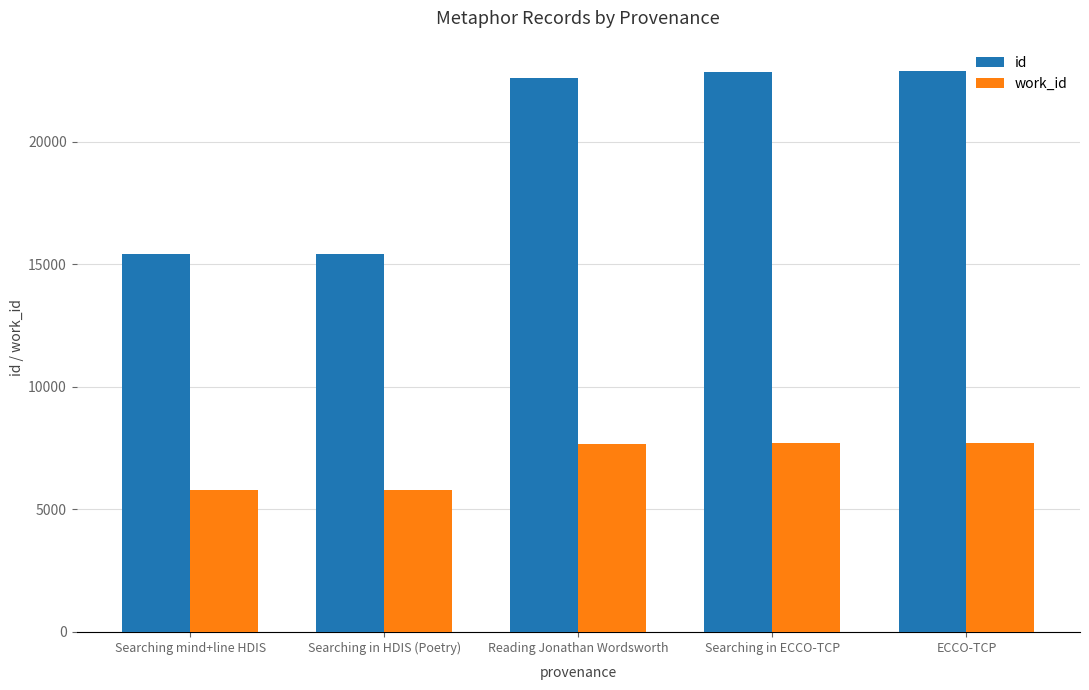

Are the bars horizontal?

No